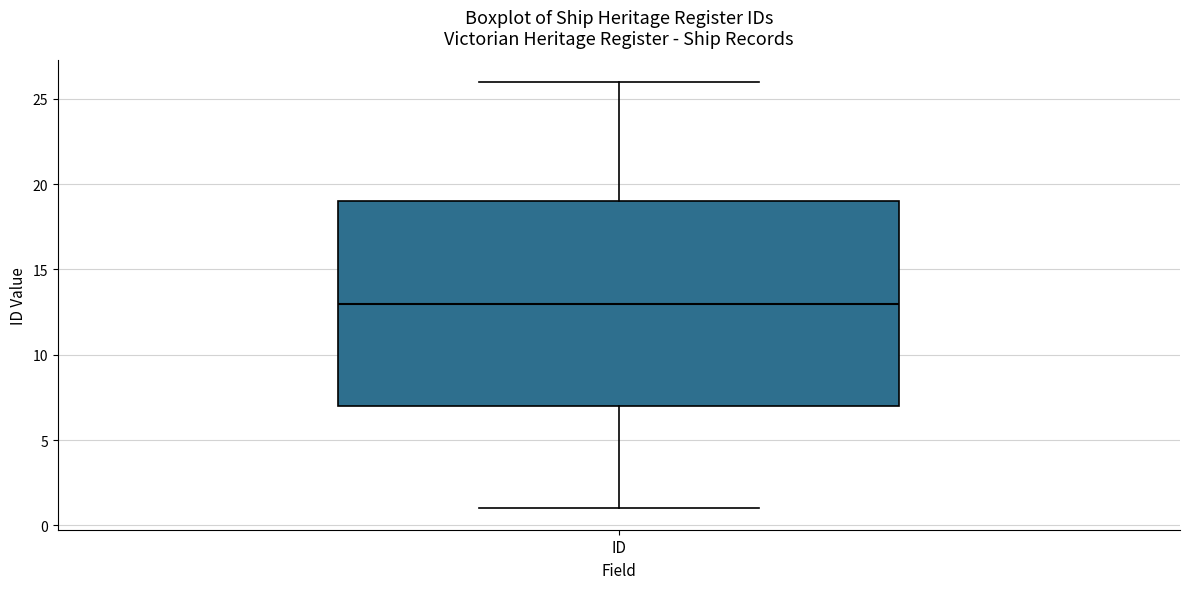

Read this box plot against the y-axis: the position of the median line, the range covered by the box, and the ends of both whiskers. The values are not printed on the chart, so give them approximately, as read against the axis.

median 13, box 7 to 19, whiskers 1 to 26